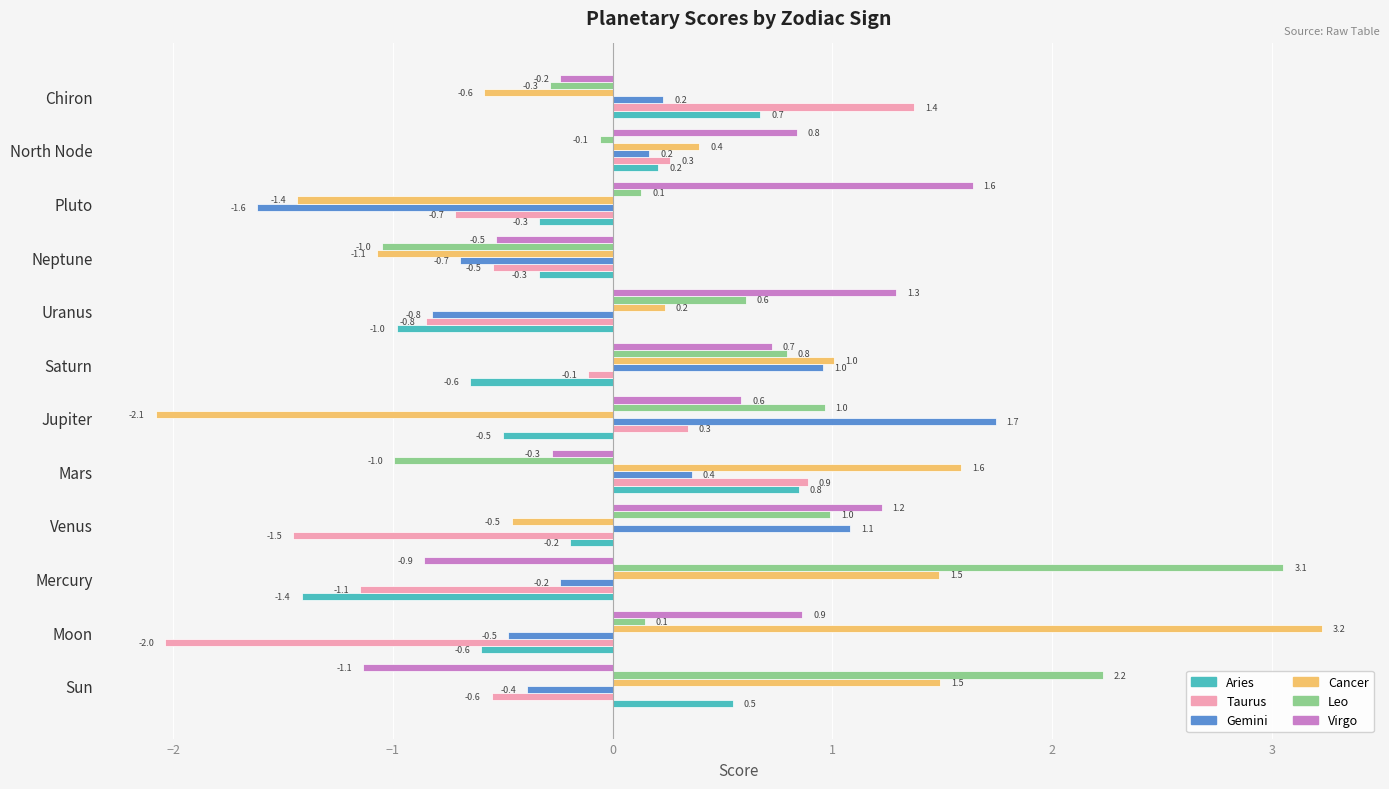

The Cancer series shows -0.6 at Chiron. True or false?

True